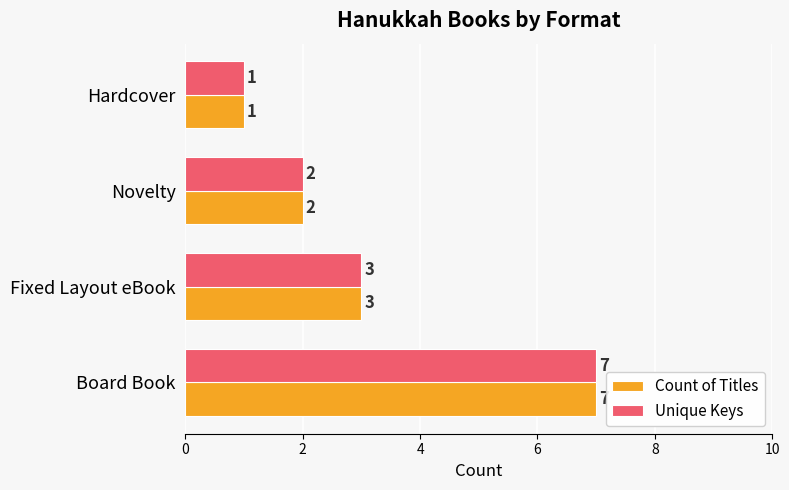

What is the total value across all series at Fixed Layout eBook?

6